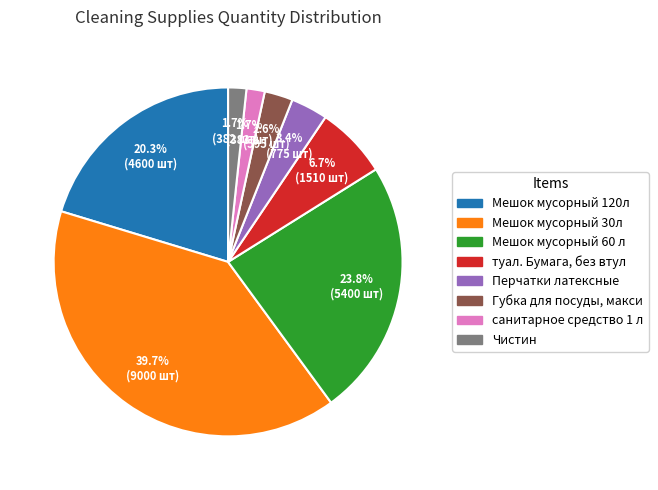

True or false: Мешок мусорный 30л accounts for 47% of the total.

False